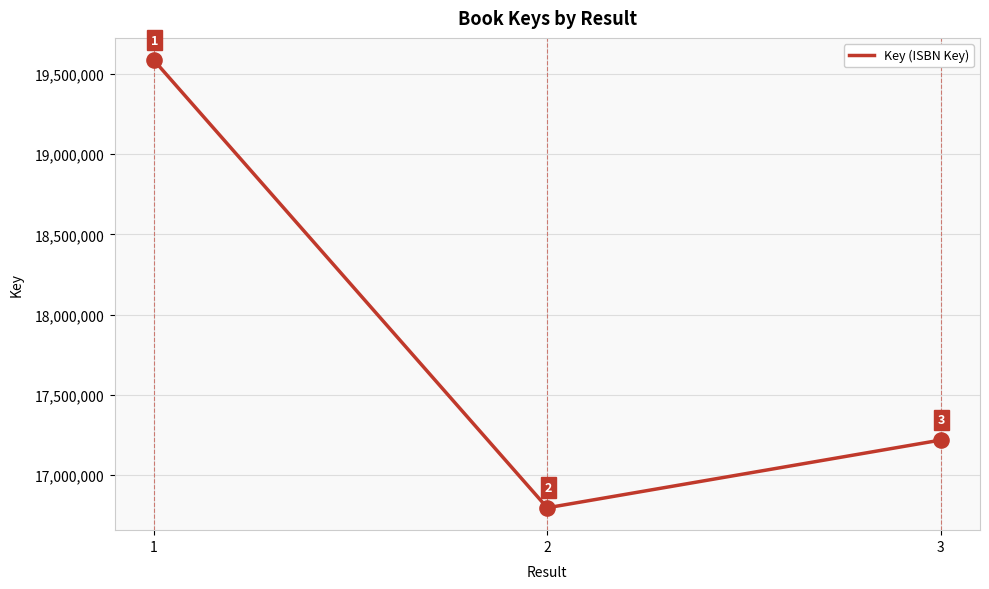

What is the change in value from 1 to 3?

-2368032